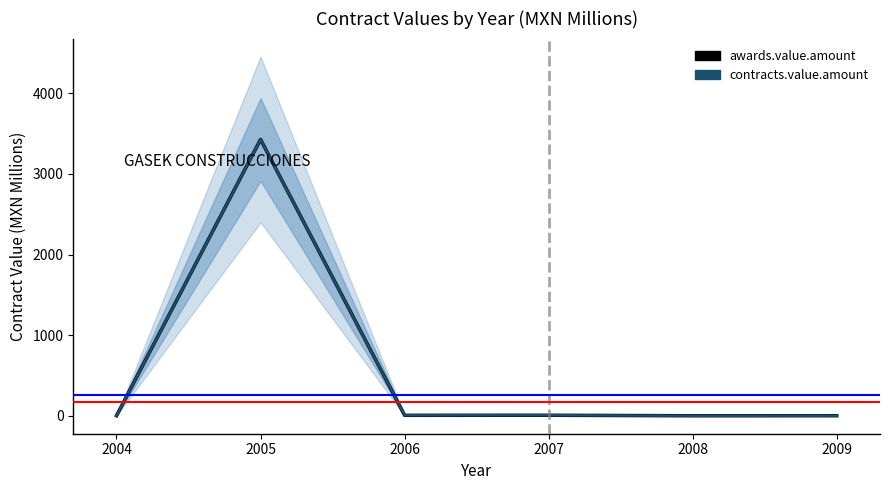

The awards.value.amount series shows 3428.4 at 2005. True or false?

True